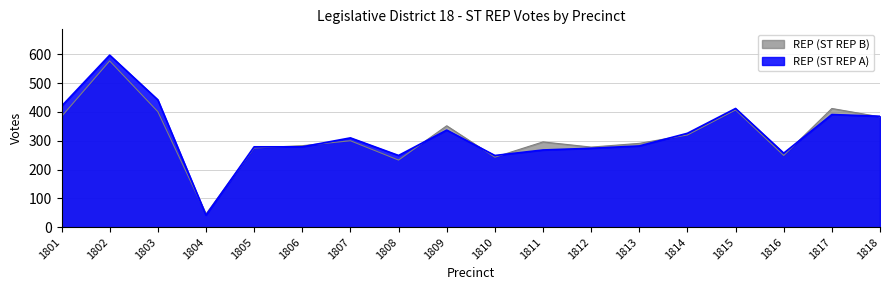

Reading left to right, list all the values displayed in this chart.

REP (ST REP A): 1801=420	1802=597	1803=442	1804=42	1805=279	1806=279	1807=310	1808=249	1809=337	1810=249	1811=268	1812=274	1813=282	1814=326	1815=412	1816=257	1817=391	1818=385
REP (ST REP B): 1801=384	1802=577	1803=401	1804=46	1805=275	1806=283	1807=300	1808=233	1809=352	1810=243	1811=296	1812=278	1813=291	1814=320	1815=407	1816=249	1817=412	1818=383